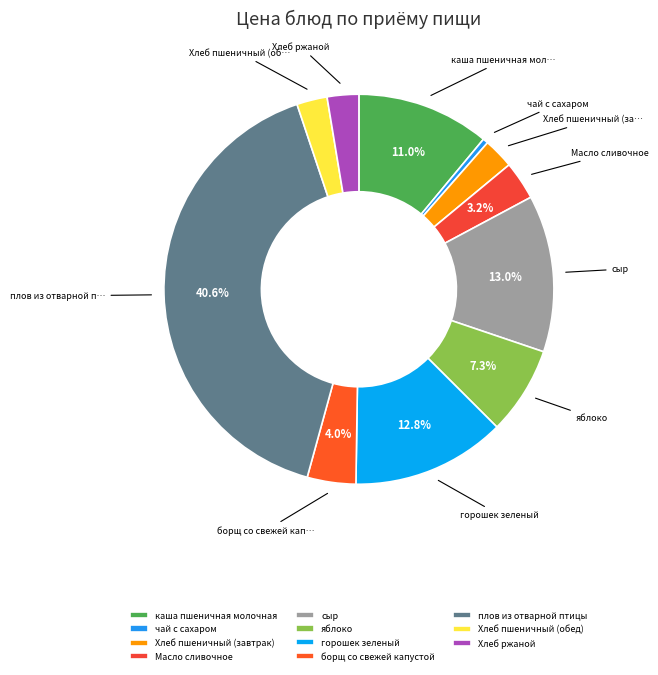

How many segments does this pie chart have?

11